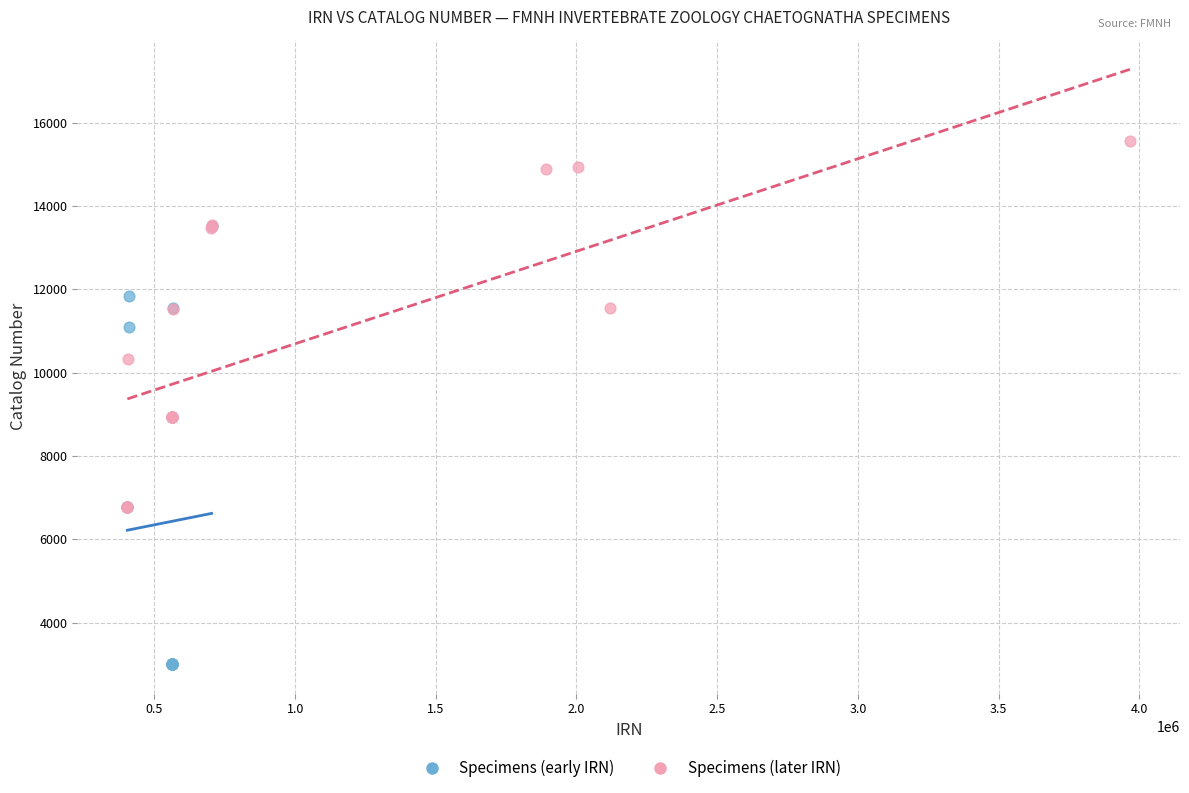

Which series contains the lowest Y value?

Specimens (early IRN)